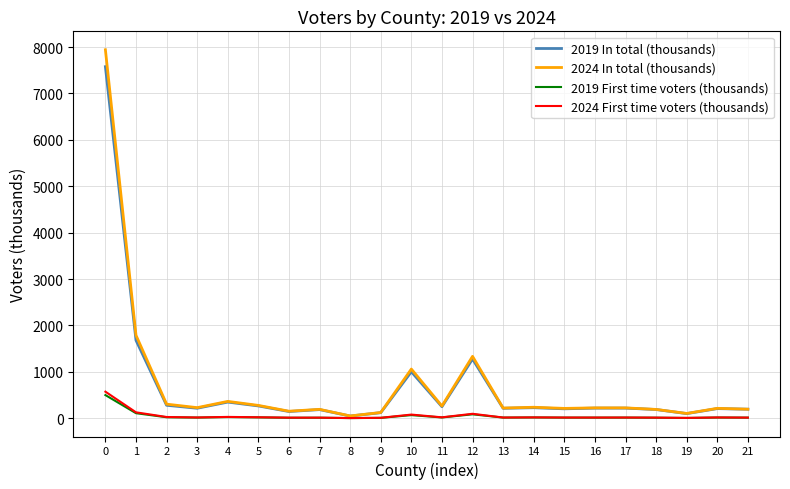

The value of 2019 In total (thousands) at 0 is 7576.9. True or false?

True